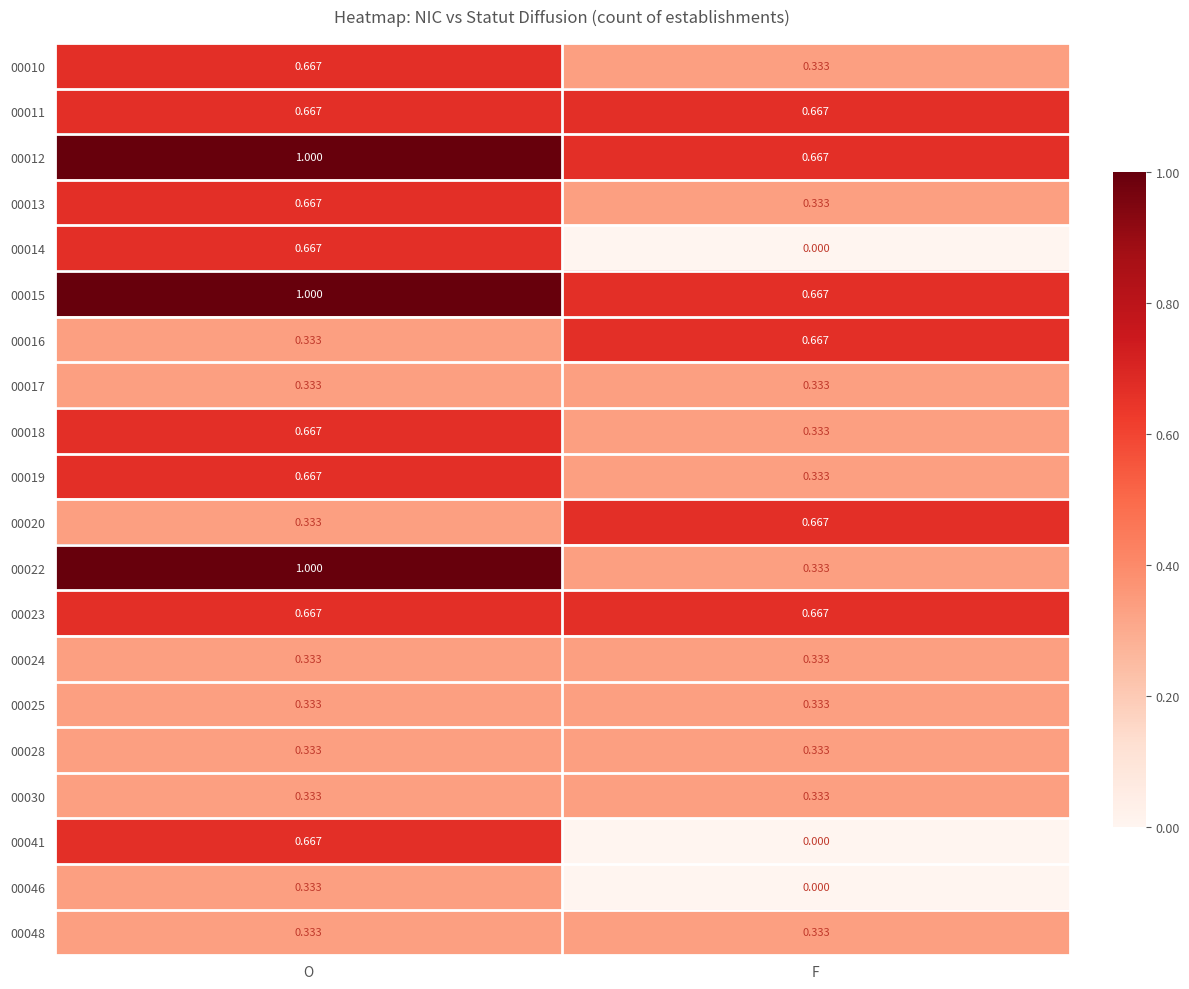

What is the greatest value displayed?

1.0